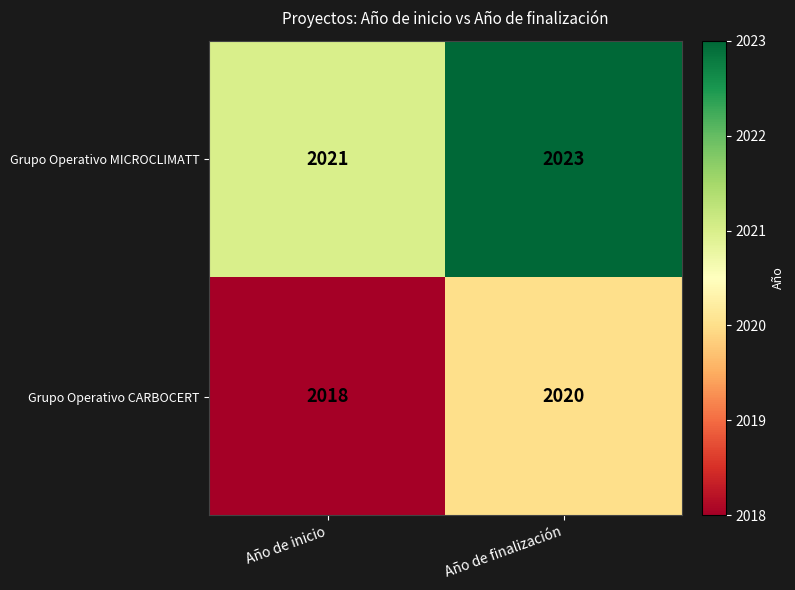

What is the sum of the Grupo Operativo MICROCLIMATT values at Año de finalización and Año de inicio?

4044